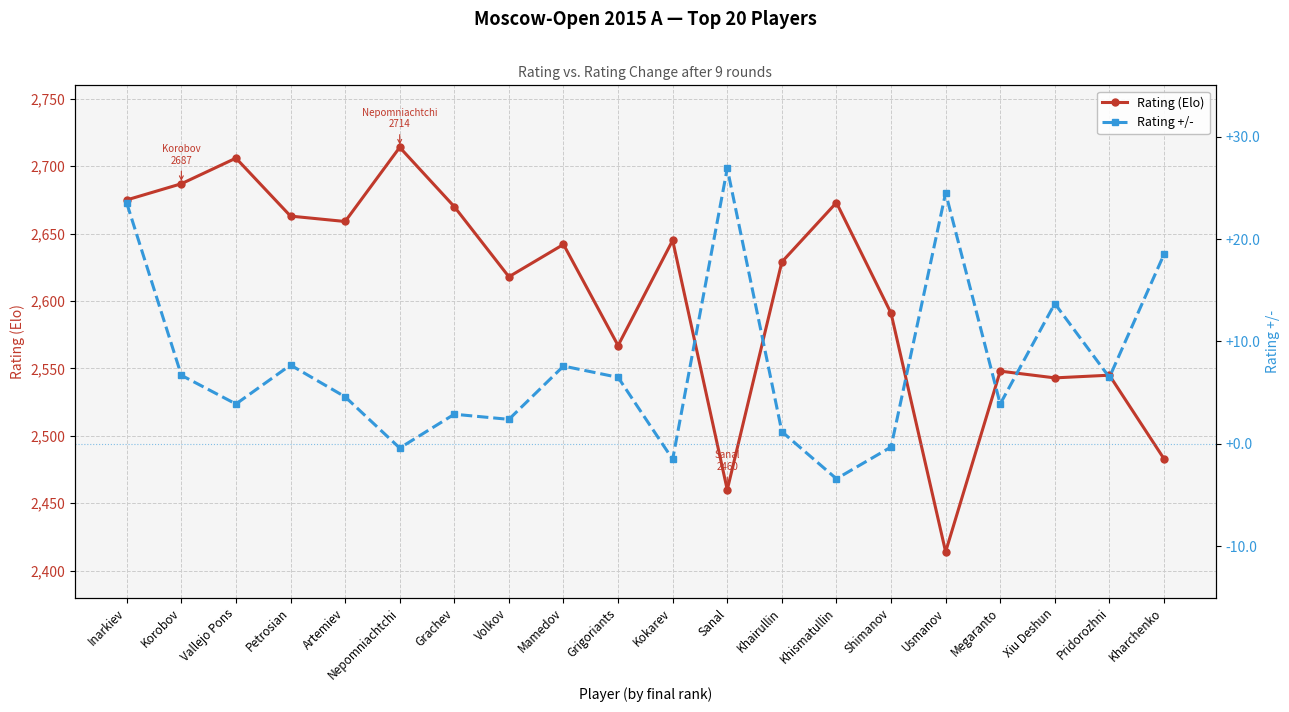

Rank the series by their average value, from highest to lowest.

Rating (Elo), Rating +/-